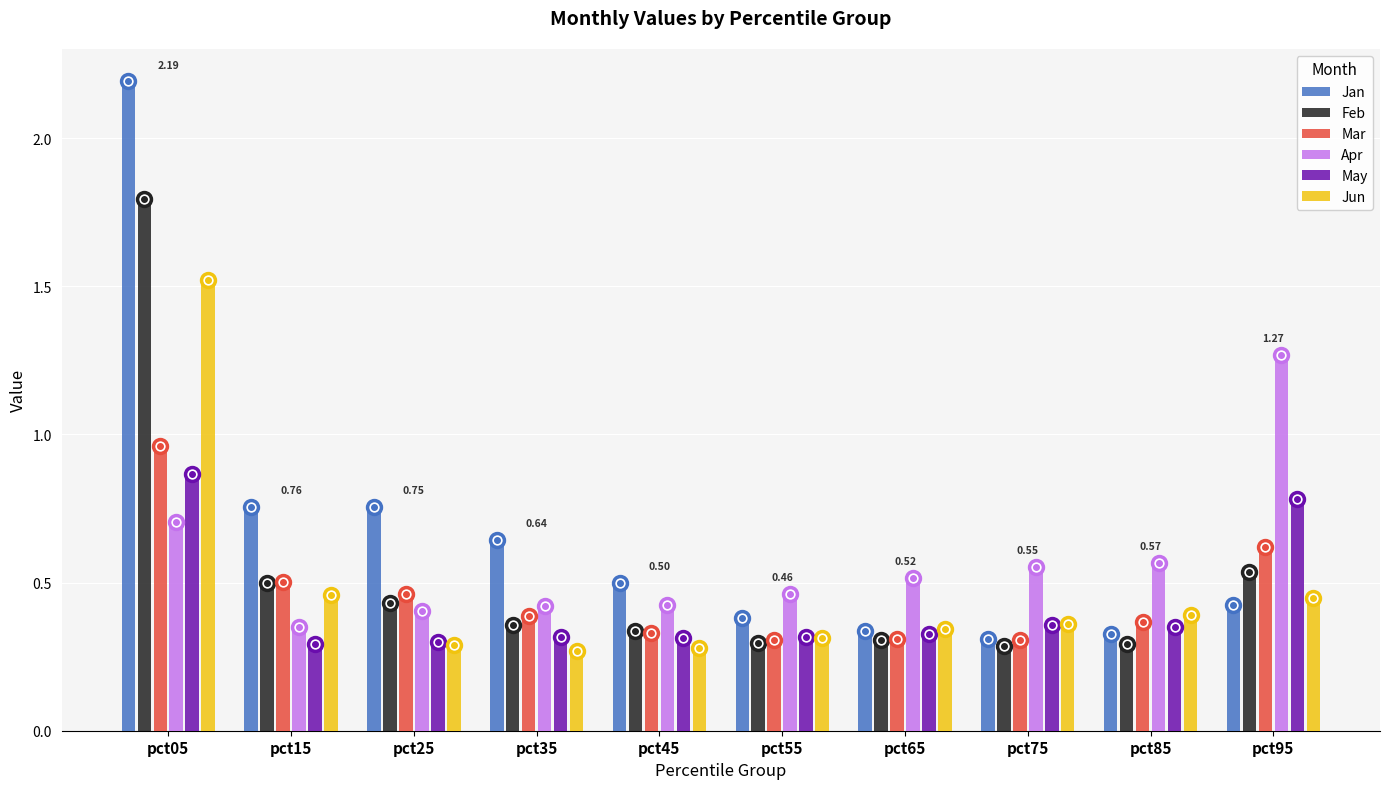

What is the greatest value displayed?

2.2